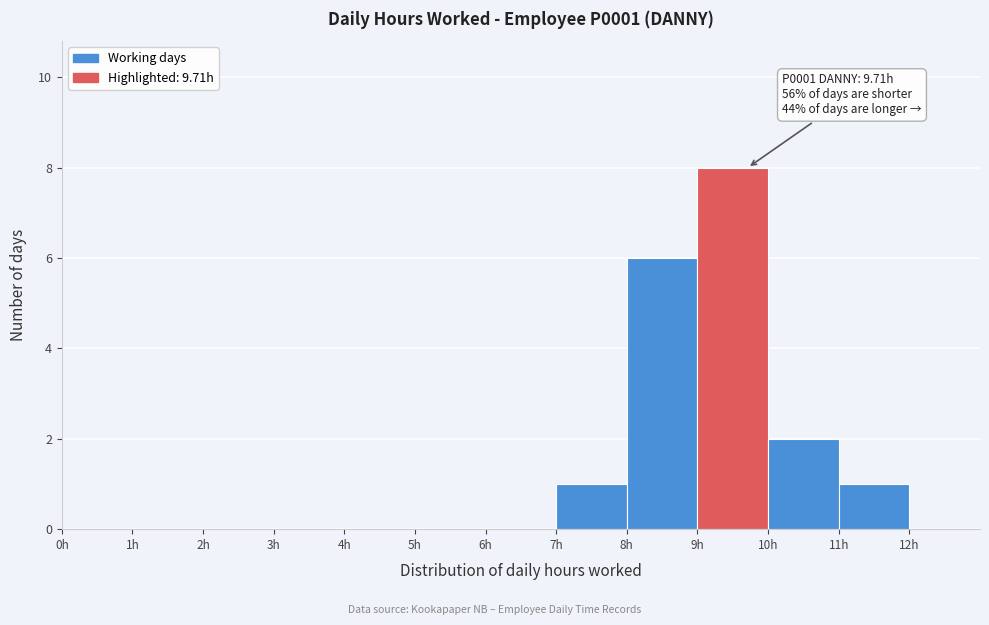

Which range on the x-axis has the tallest bar?

9 to 10